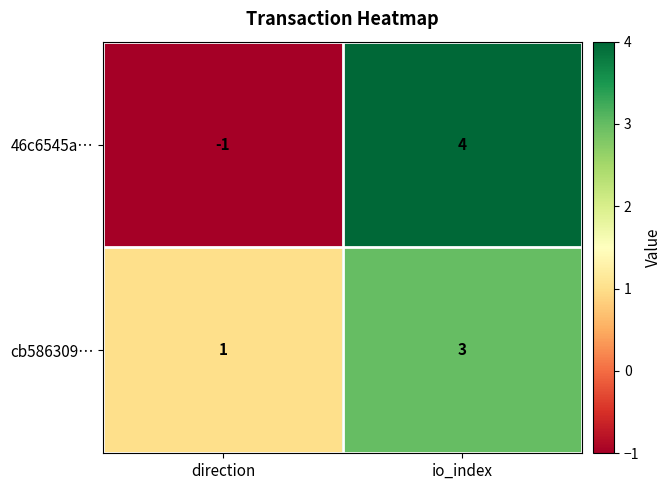

What is the sum of all cb586309… values?

4